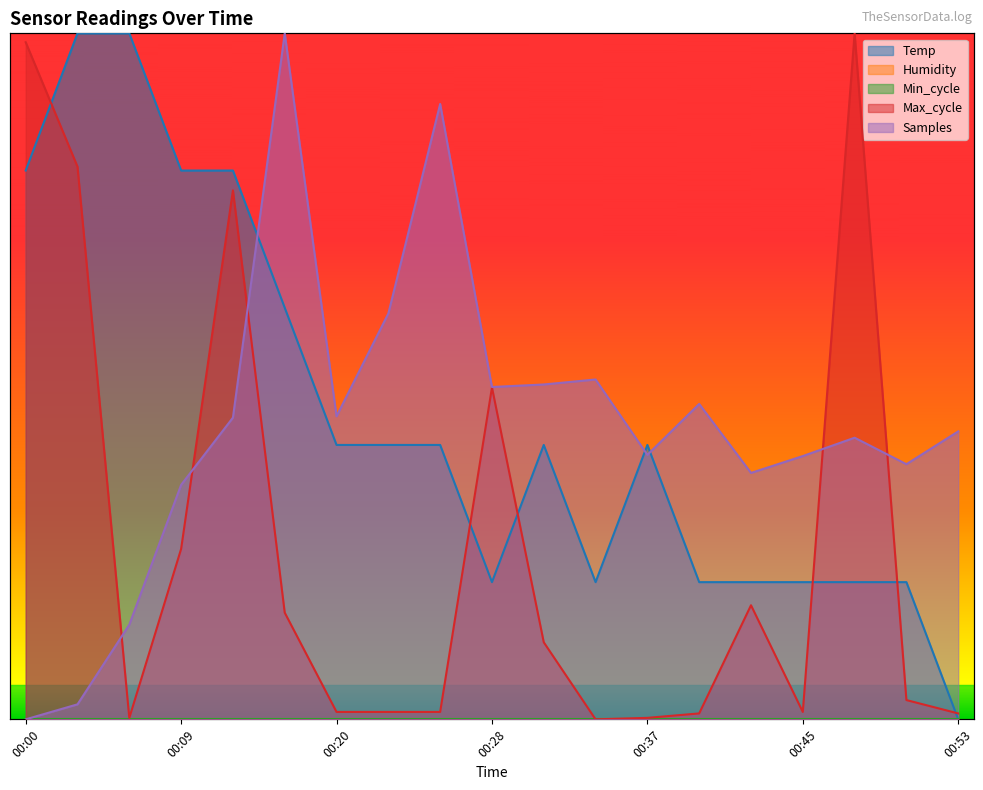

How many categories are shown in the chart?

19